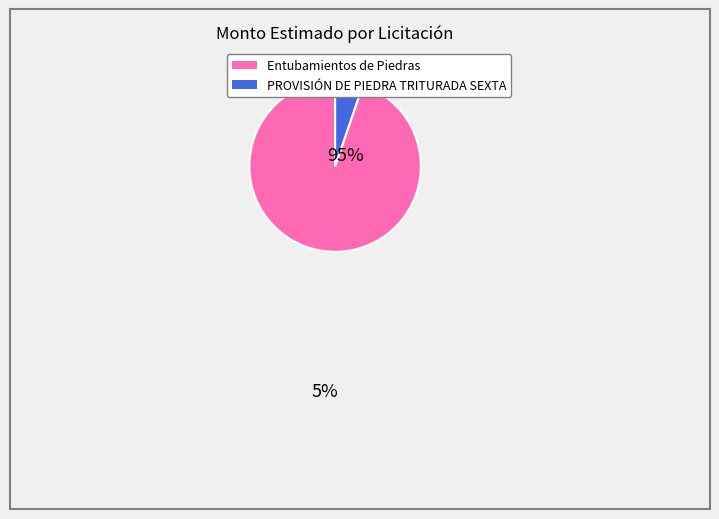

Between Entubamientos de Piedras and PROVISIÓN DE PIEDRA TRITURADA SEXTA, which is larger?

Entubamientos de Piedras